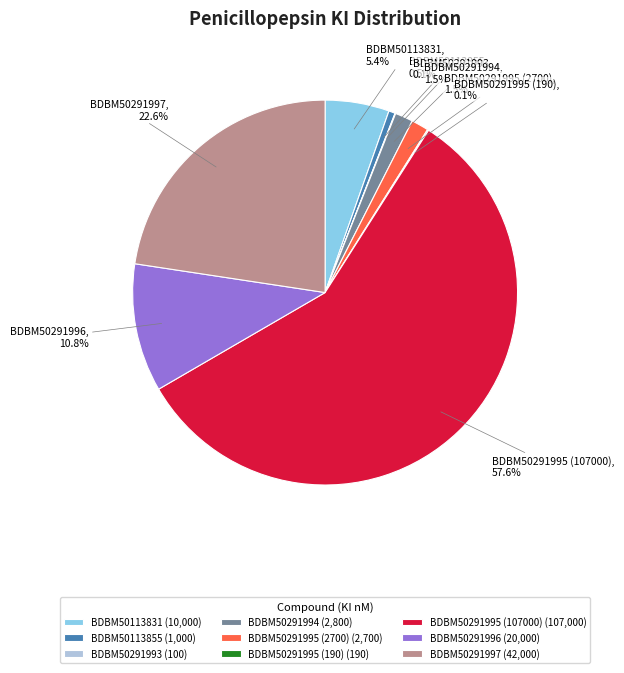

Does BDBM50291995 (107000) represent more than half of the total?

Yes